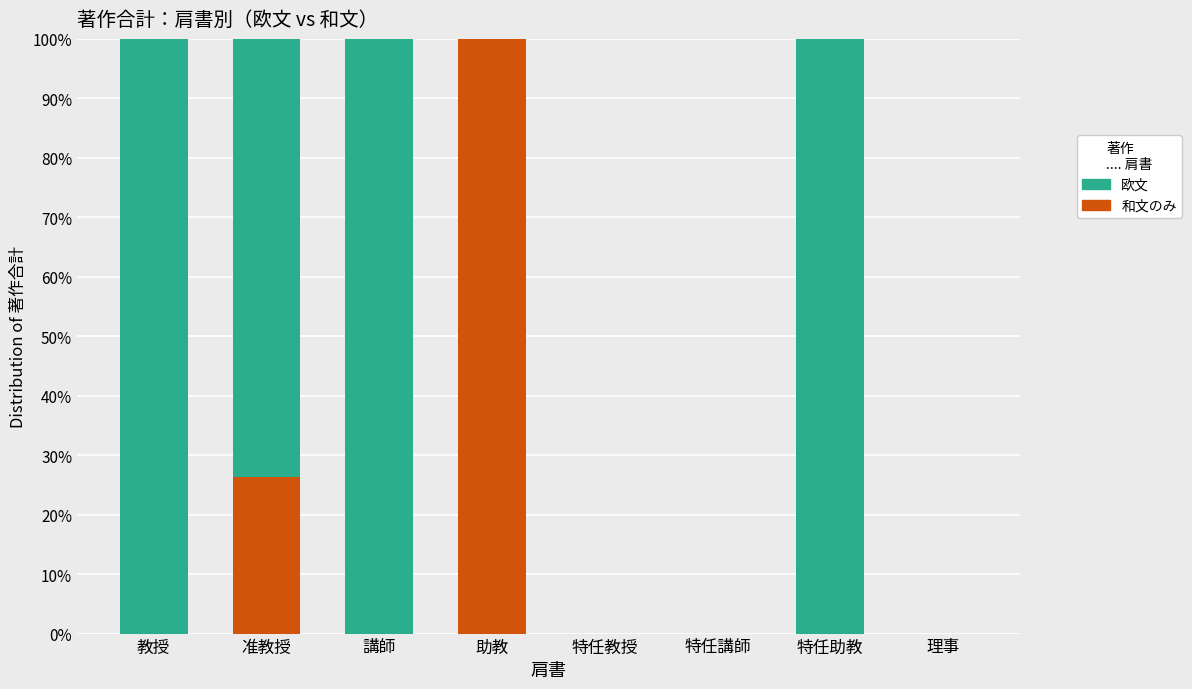

At which label does 和文のみ reach its peak?

助教